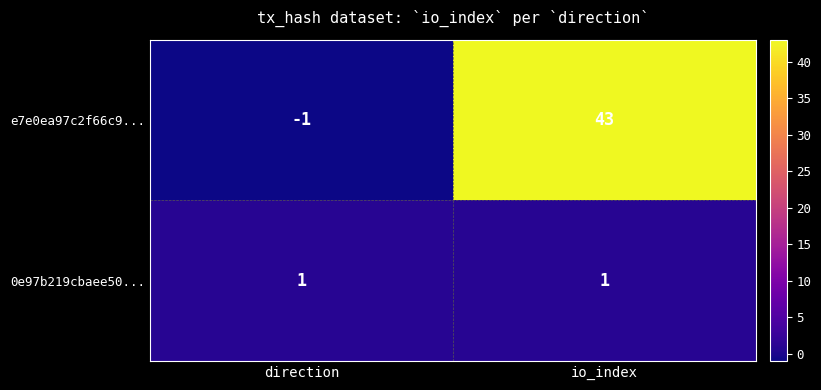

Is it true that e7e0ea97c2f66c9... equals 43 at io_index?

True